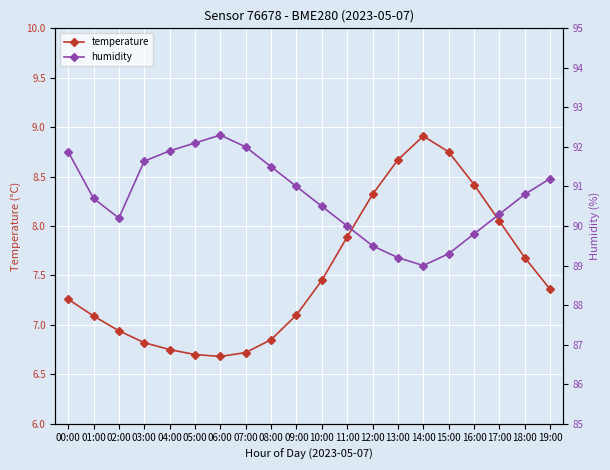

True or false: temperature and humidity intersect in this chart.

False